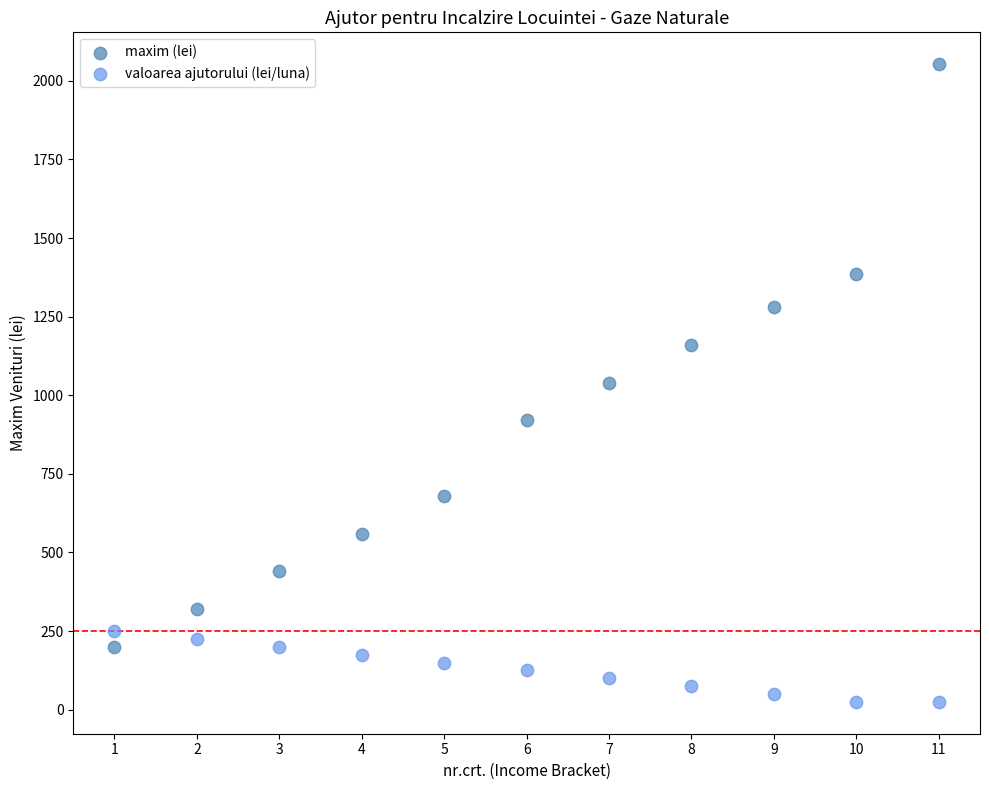

Across all data points, what is the range of X values (max minus min)?

10